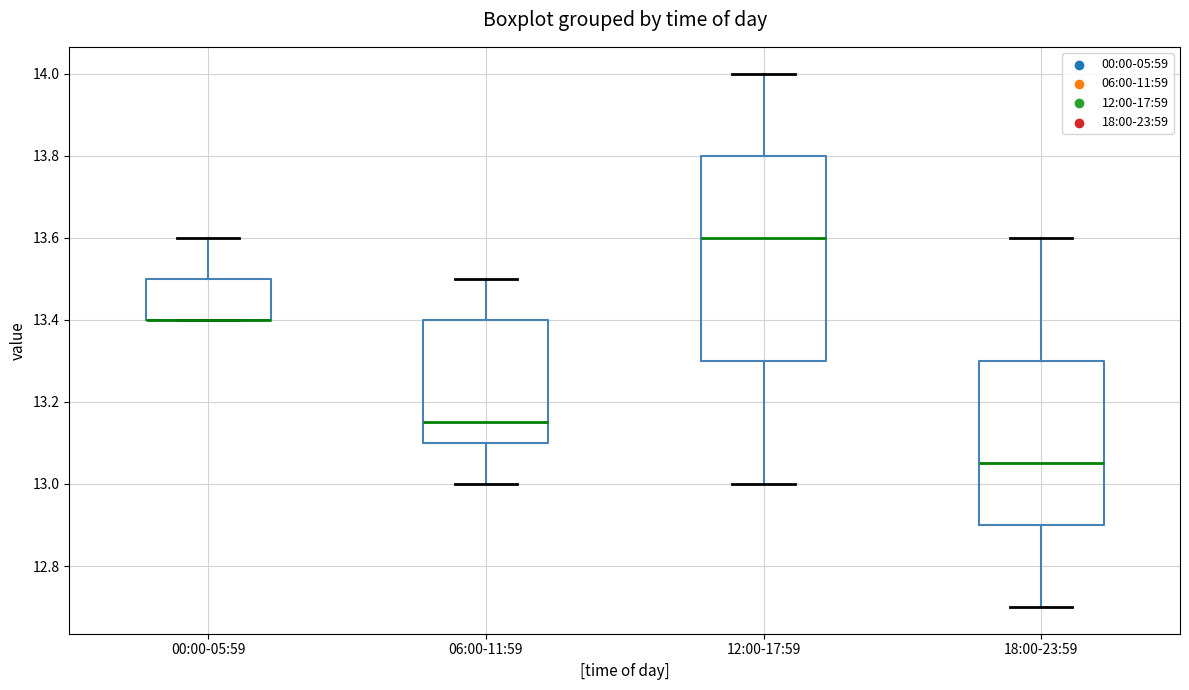

Reading left to right, read every box against the y-axis: the position of its median line, the range the box covers, and the ends of its whiskers. The values are not printed on the chart, so give them approximately, as read against the axis.

00:00-05:59: median 13.40 (drawn on the box's lower edge), box 13.40 to 13.50, whiskers 13.40 to 13.60
06:00-11:59: median 13.16, box 13.10 to 13.40, whiskers 13.00 to 13.50
12:00-17:59: median 13.60, box 13.30 to 13.80, whiskers 13.00 to 14.00
18:00-23:59: median 13.06, box 12.90 to 13.30, whiskers 12.70 to 13.60